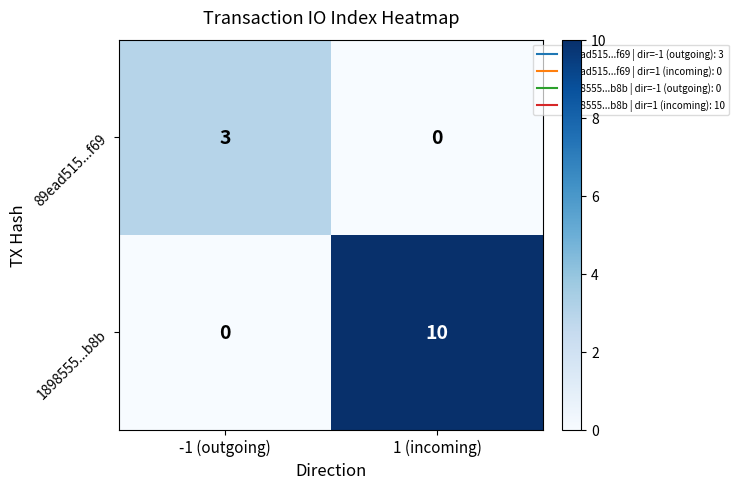

Rank the series at 1 (incoming) from highest to lowest value.

1898555...b8b, 89ead515...f69